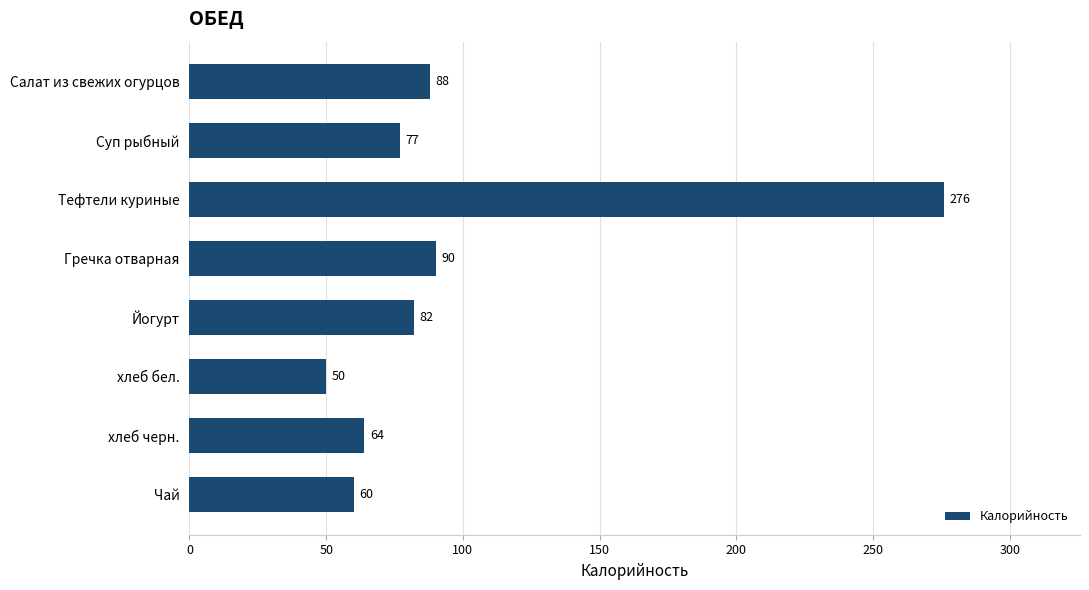

Which has a higher value, хлеб черн. or хлеб бел.?

хлеб черн.